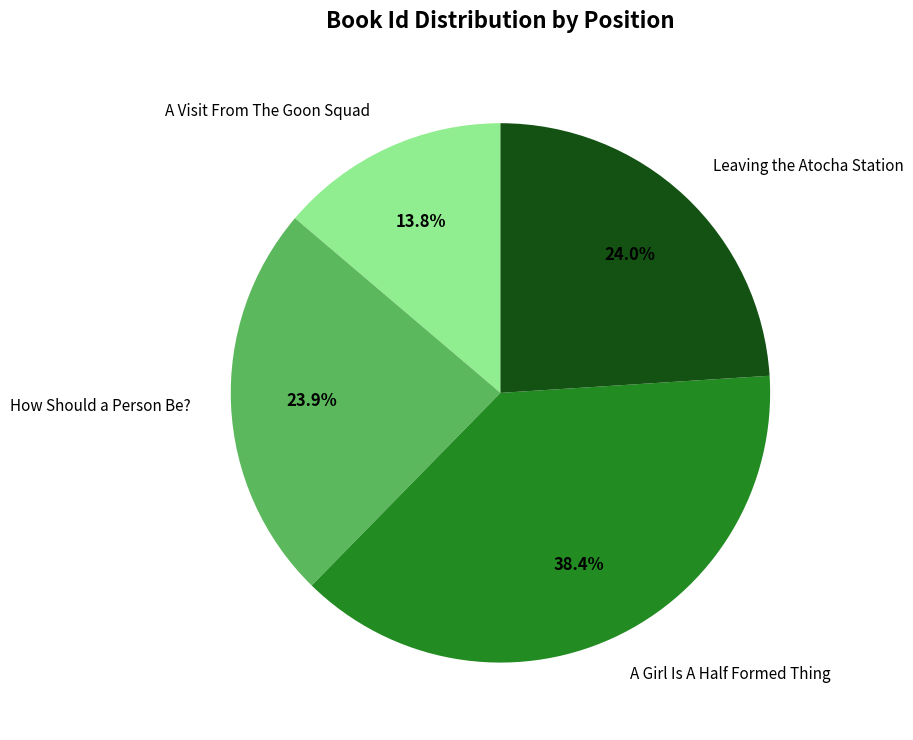

Is there any slice that represents more than half of the pie?

No